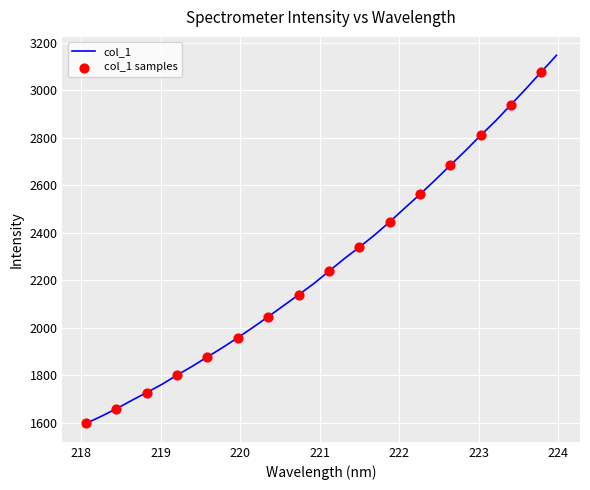

What is the maximum value shown in the chart?

3146.2